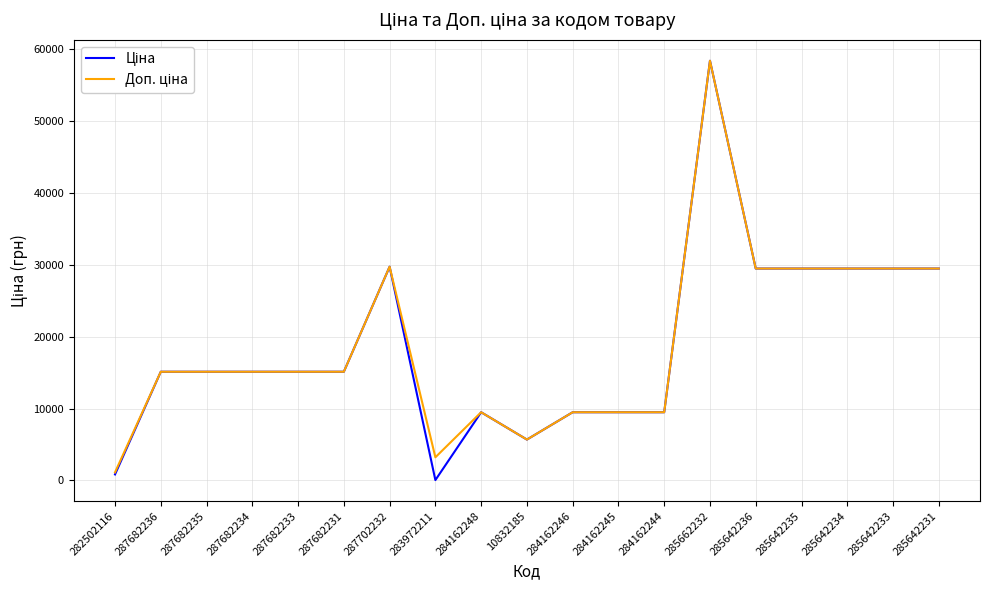

What is the greatest value displayed?

58426.5